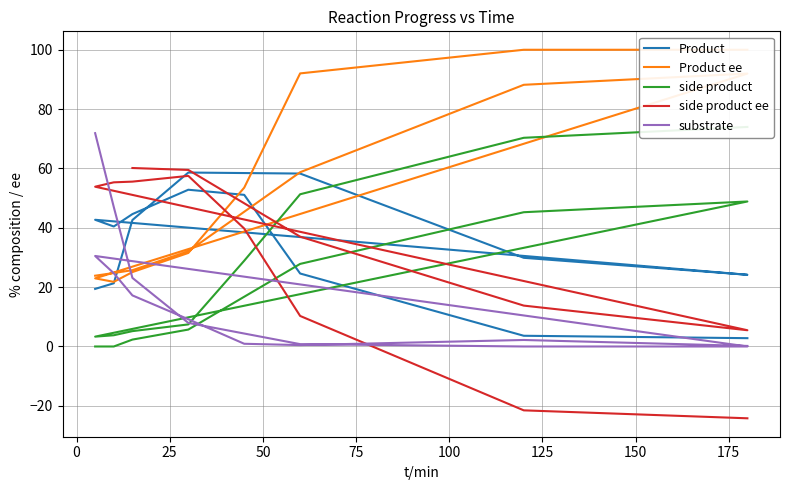

What is the highest value of the Product series?

58.6